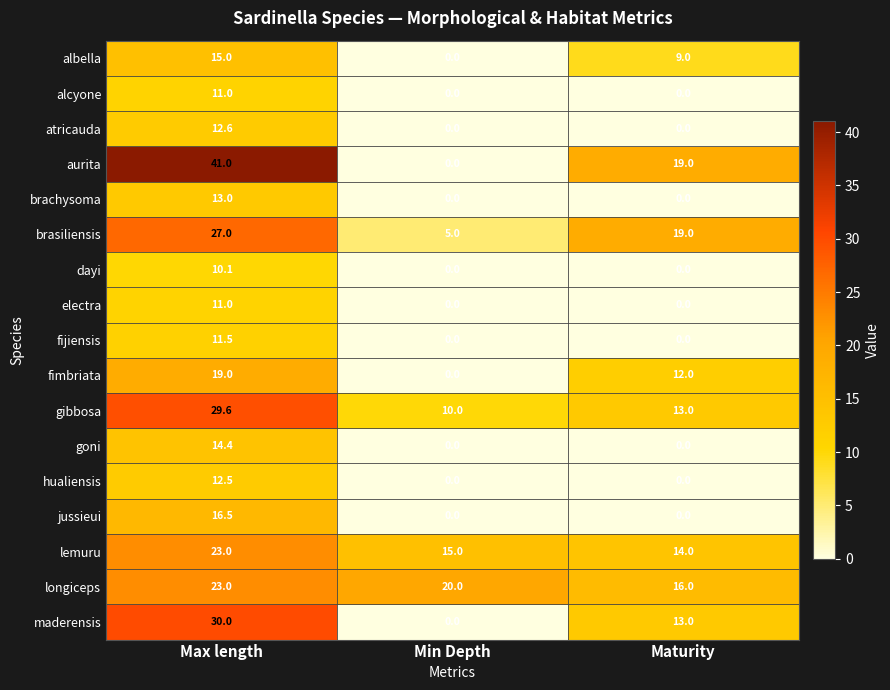

The value of fijiensis at Maturity is 5.7. True or false?

False